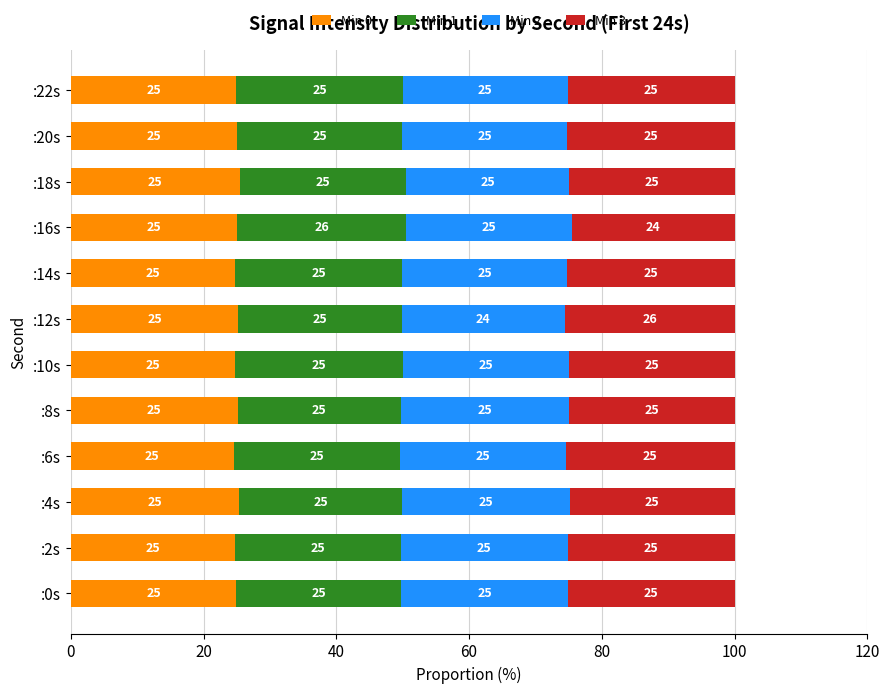

Count the number of data series in this chart.

4